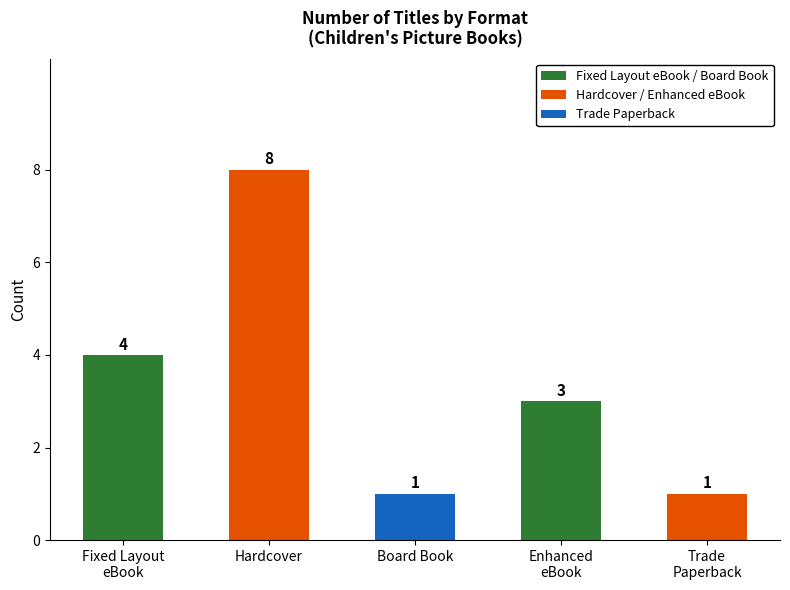

Count the values in the range 1 to 4.

4